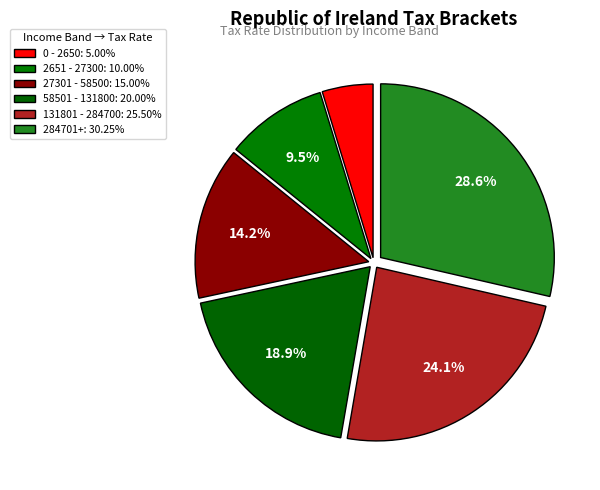

How many segments does this pie chart have?

6